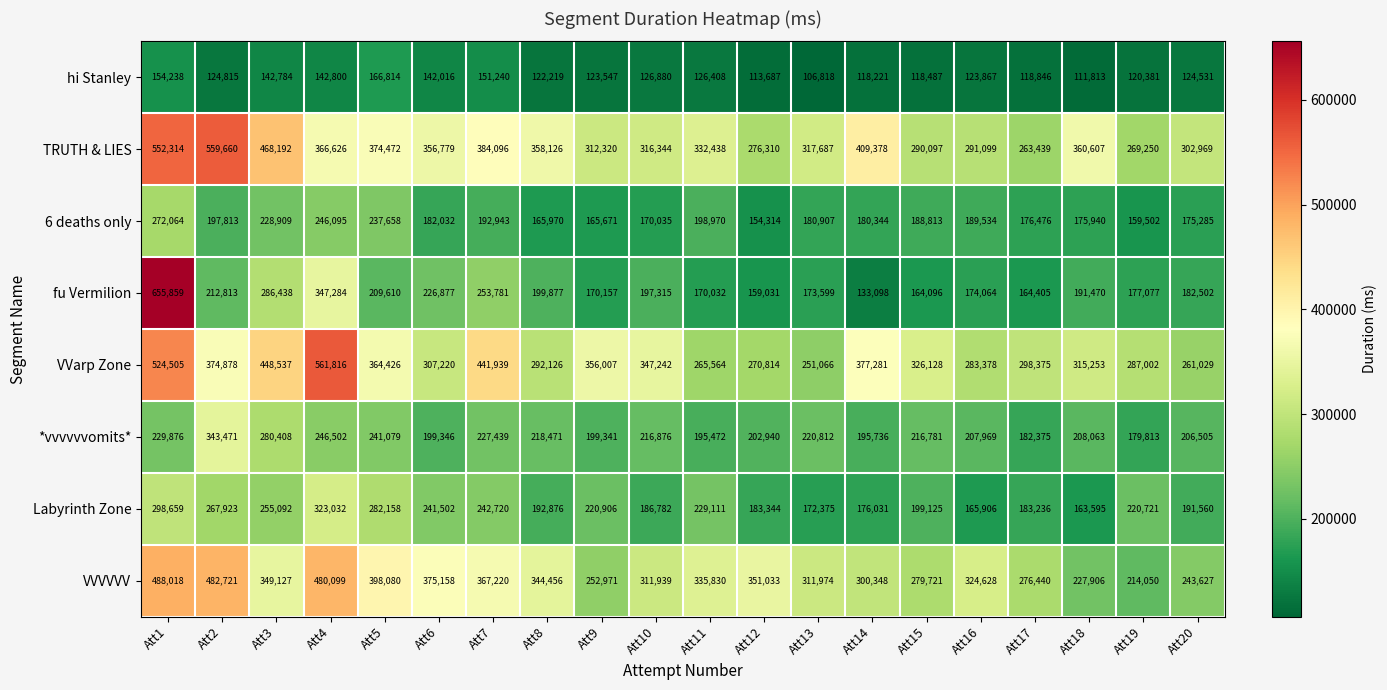

What is the spread (max minus min) of values at Att18?

248794